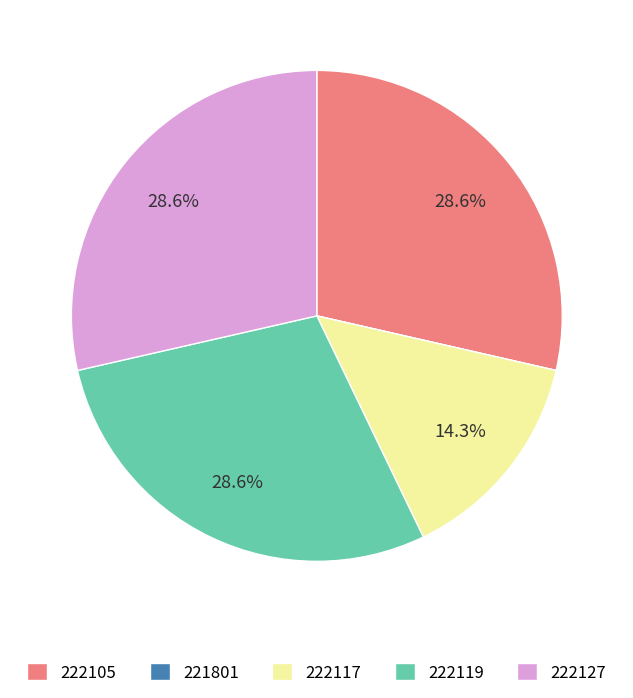

Is there a majority slice in this chart?

No